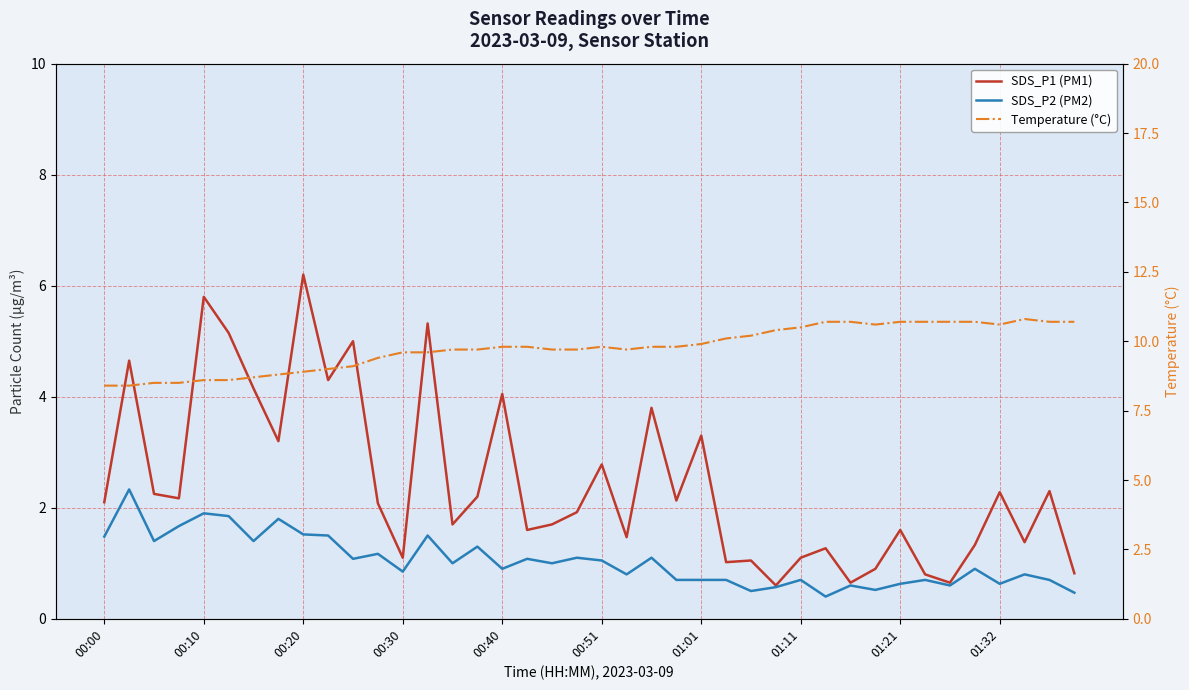

Rank the series by their maximum value, from lowest to highest.

SDS_P2 (PM2), SDS_P1 (PM1), Temperature (°C)